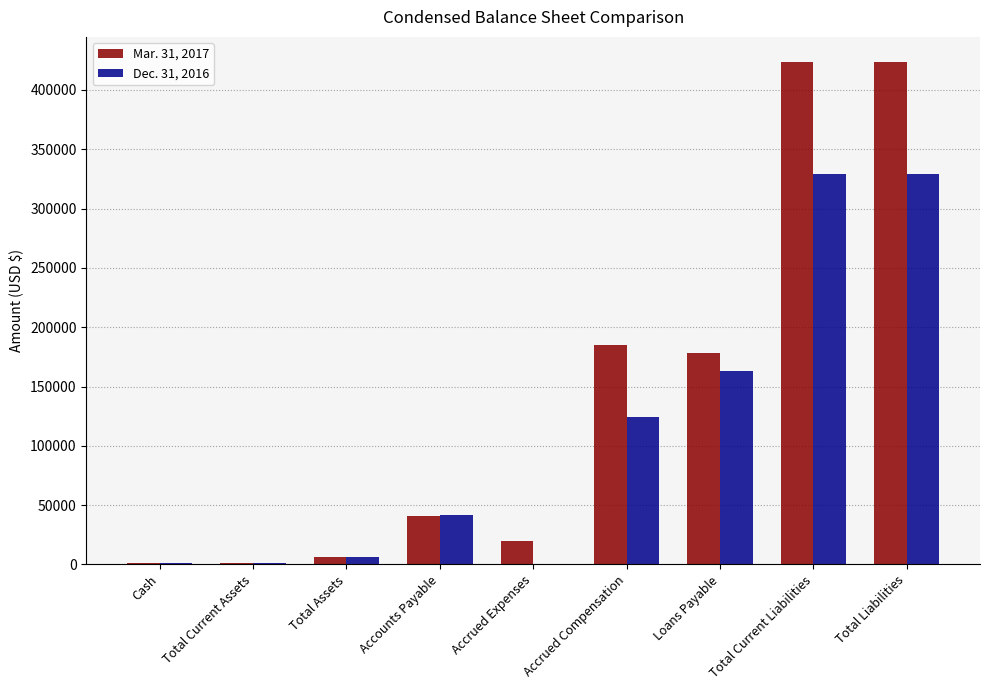

What are all the series names shown in the legend?

Mar. 31, 2017, Dec. 31, 2016